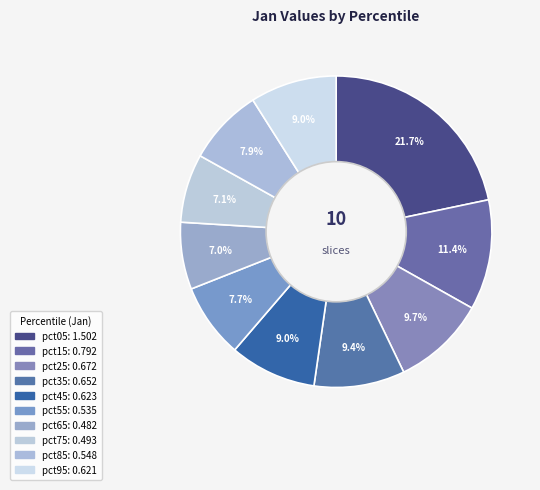

Which has a higher value, pct15 or pct75?

pct15